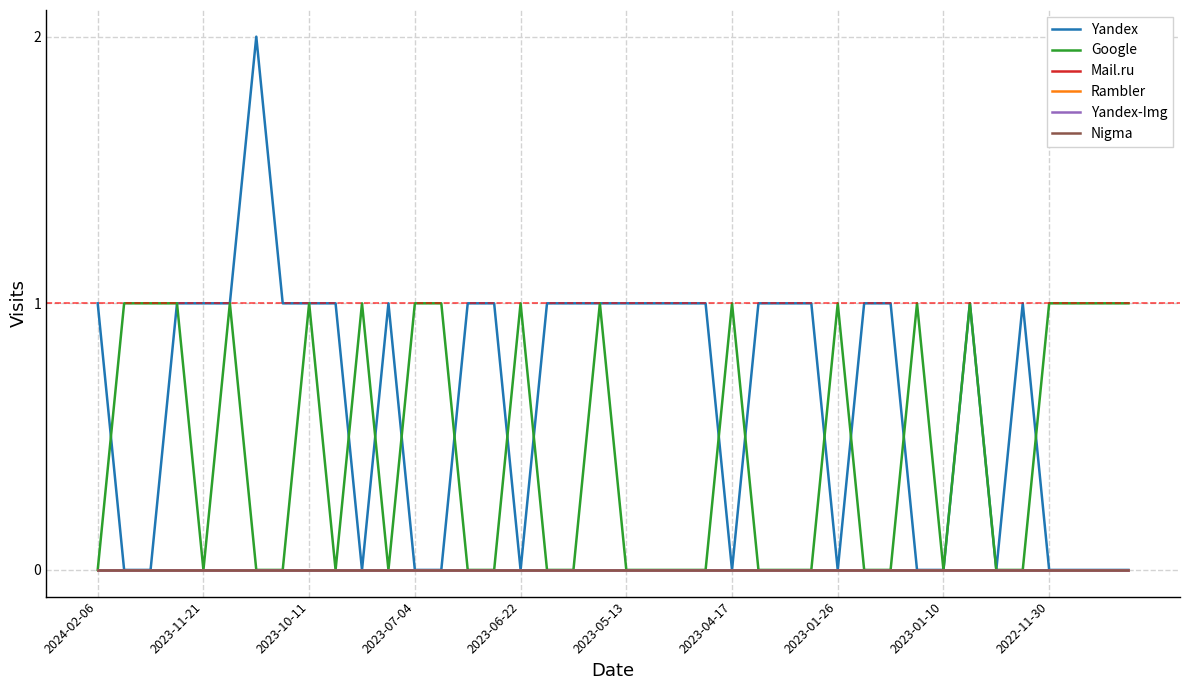

How many interior local peaks does the Yandex series have?

4